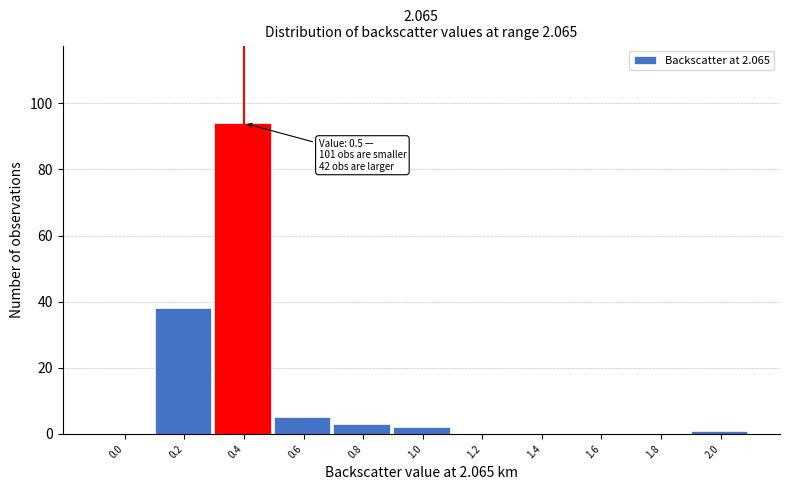

Reading left to right, list all the values displayed in this chart.

0.0=0	0.2=38	0.4=94	0.6=5	0.8=3	1.0=2	1.2=0	1.4=0	1.6=0	1.8=0	2.0=1